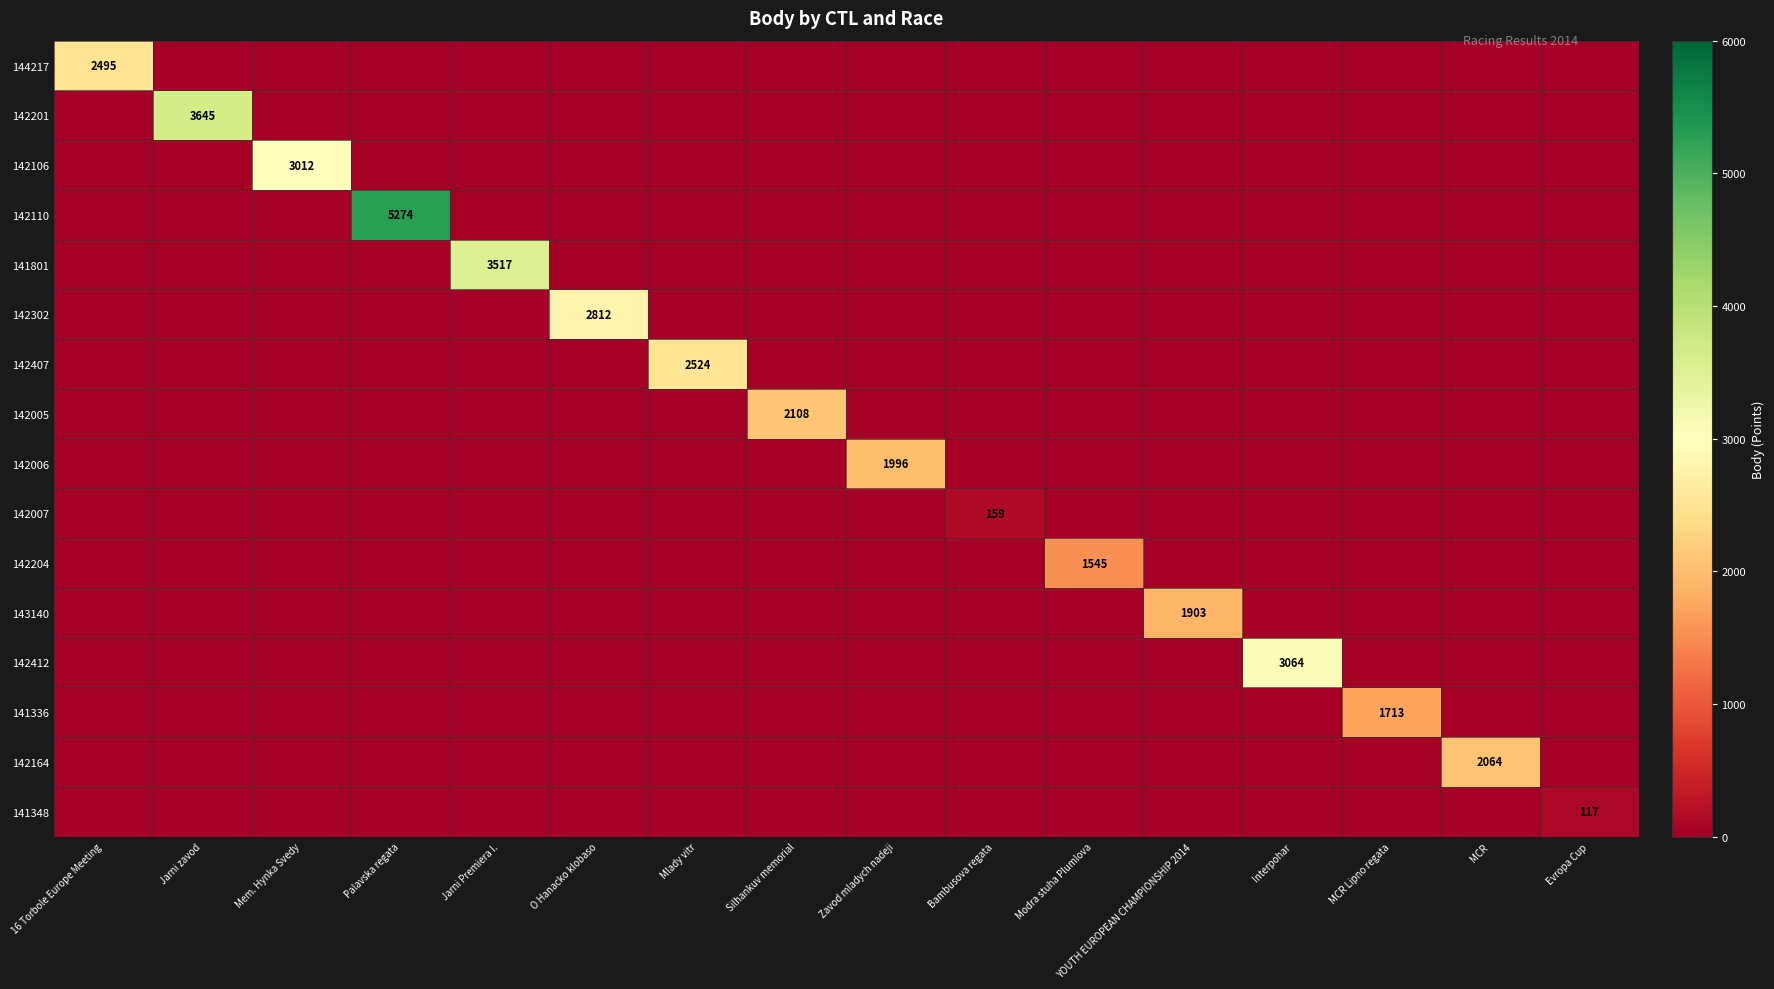

Which has a higher value, 16 Torbole Europe Meeting or MCR?

16 Torbole Europe Meeting